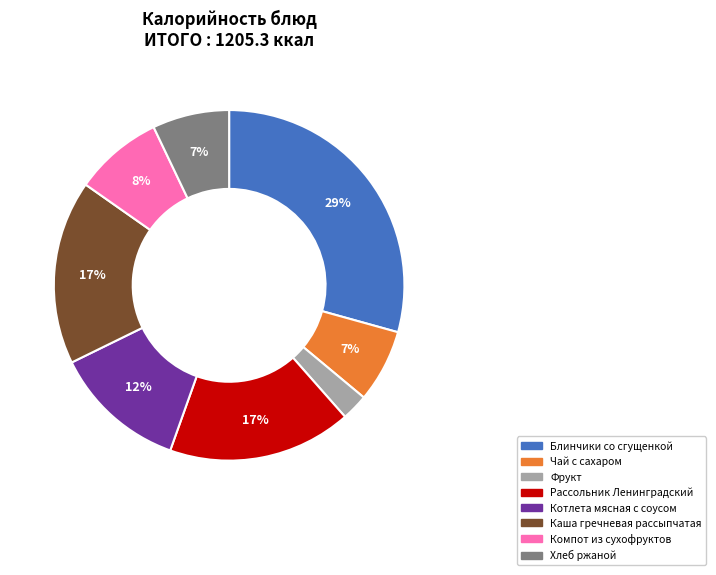

Which category has the biggest portion of the pie?

Блинчики со сгущенкой